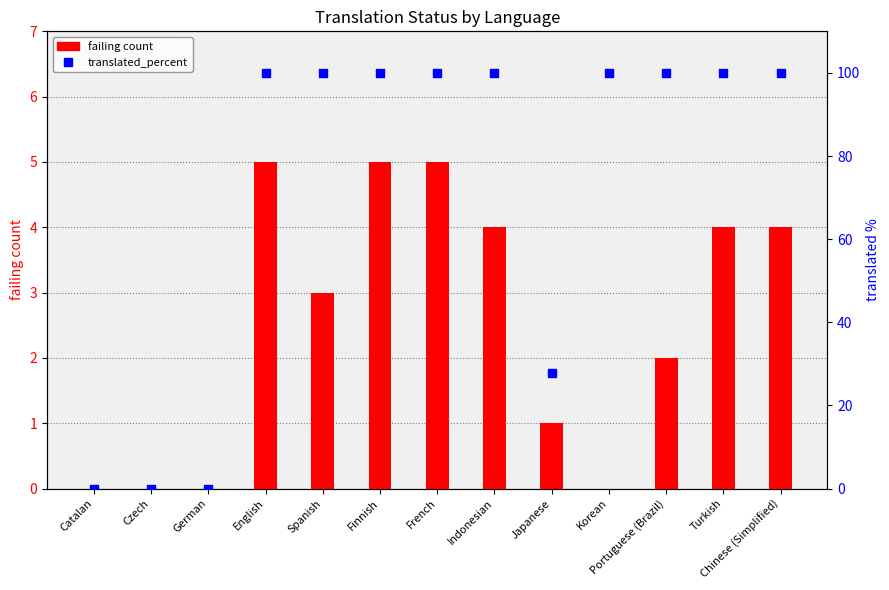

Which series has the largest Y range (max minus min)?

translated_percent